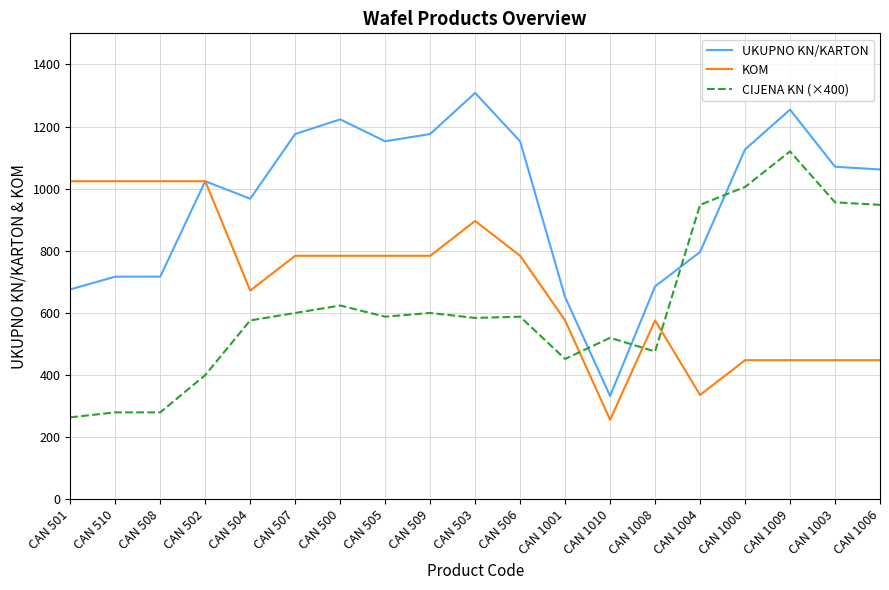

What is the total value across all series at CAN 1009?

2822.4